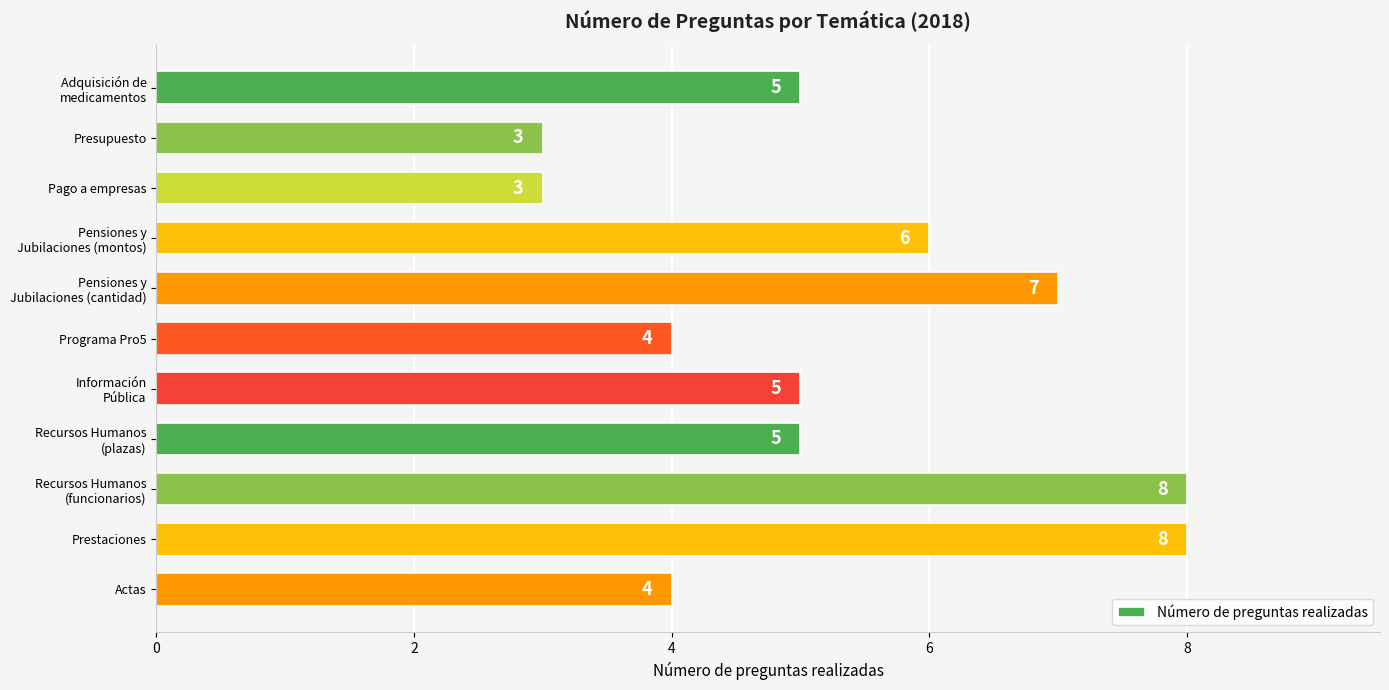

What position from the bottom is Pago a empresas?

9